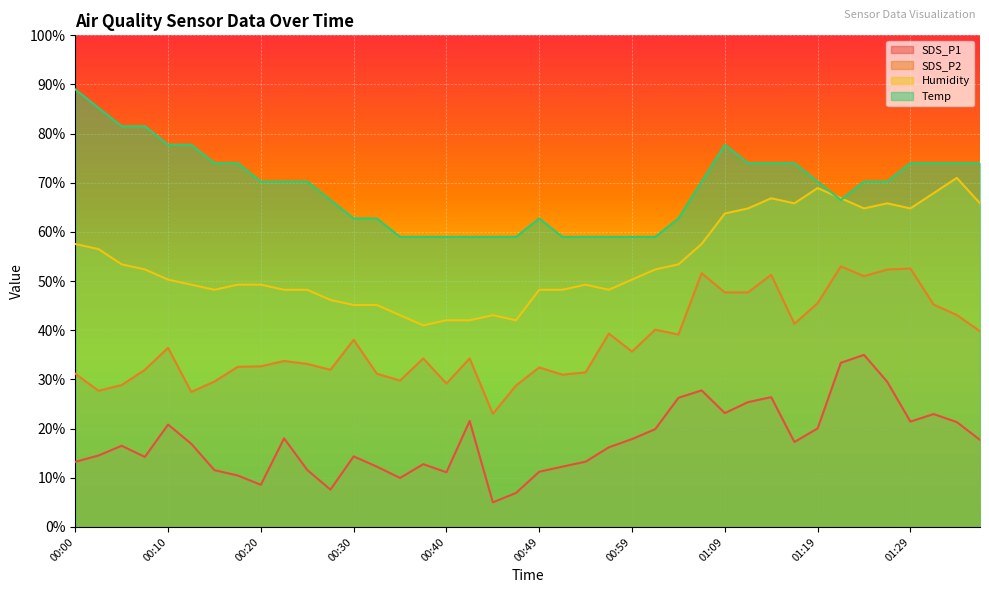

Is it true that Humidity equals 53.4 at 01:04?

True